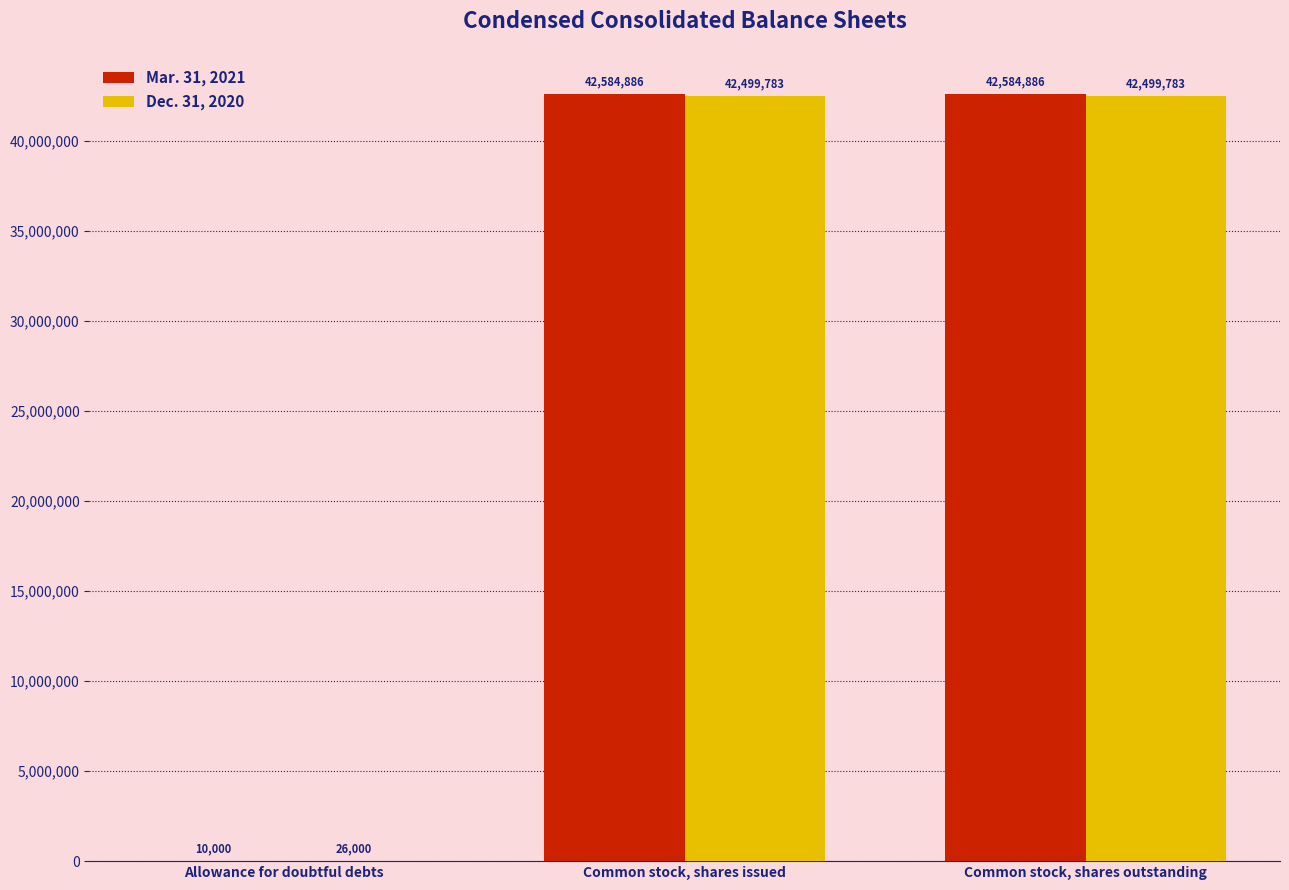

What is the maximum value for Mar. 31, 2021?

42584886